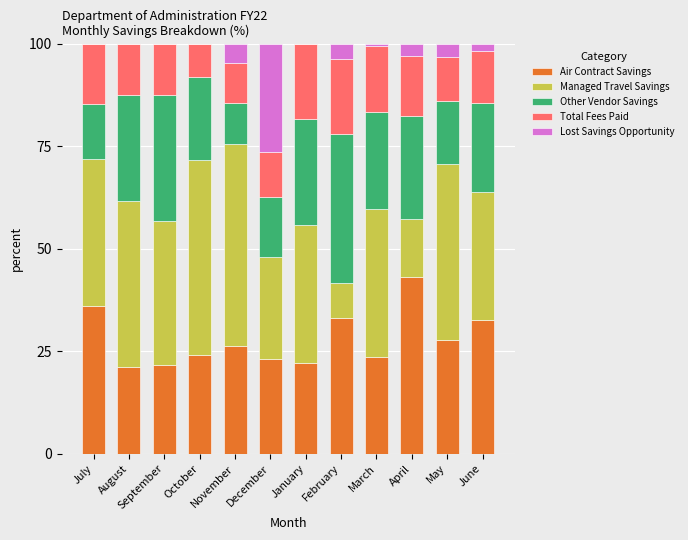

The Air Contract Savings series shows 23.0 at December. True or false?

True